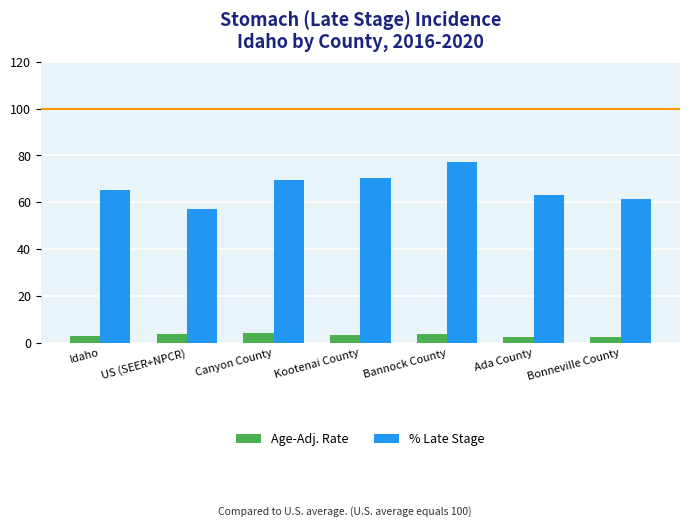

What is the approximate value of % Late Stage at Bonneville County?

61.5